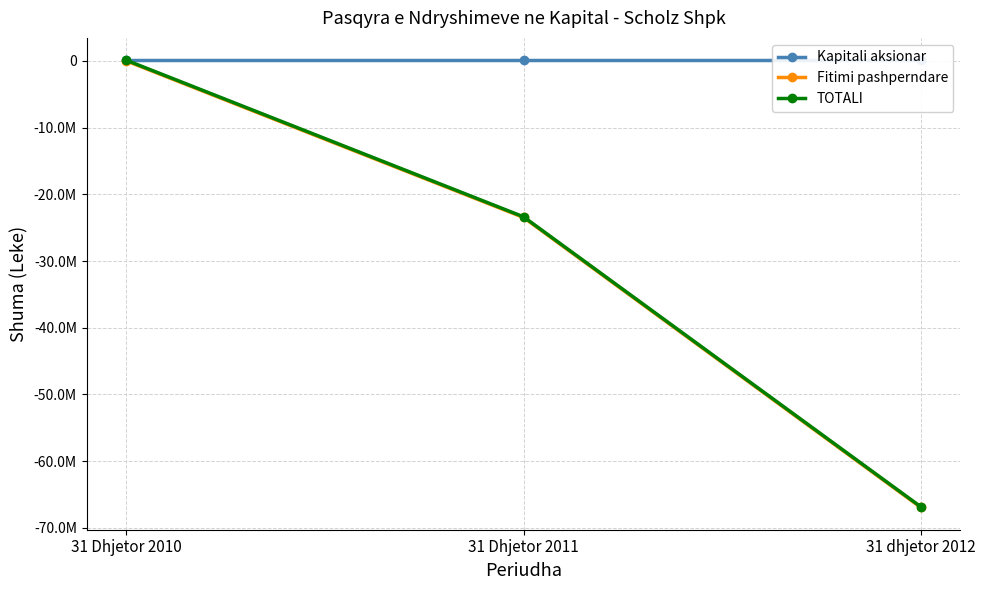

What position from the right is 31 Dhjetor 2010?

3